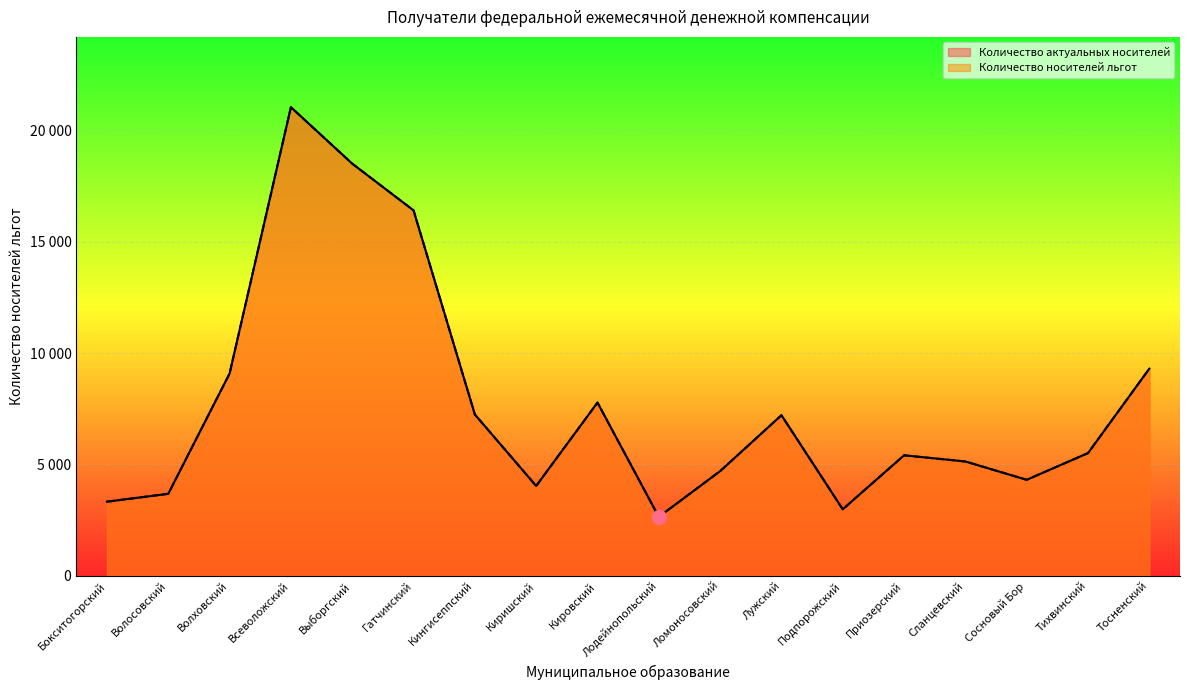

Rank the categories by Количество носителей льгот value from lowest to highest.

Лодейнопольский, Подпорожский, Бокситогорский, Волосовский, Киришский, Сосновый Бор, Ломоносовский, Сланцевский, Приозерский, Тихвинский, Лужский, Кингисеппский, Кировский, Волховский, Тосненский, Гатчинский, Выборгский, Всеволожский